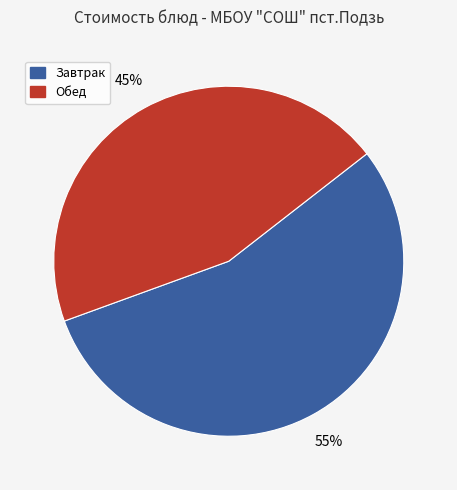

To the nearest percent, what is the average slice percentage?

50%